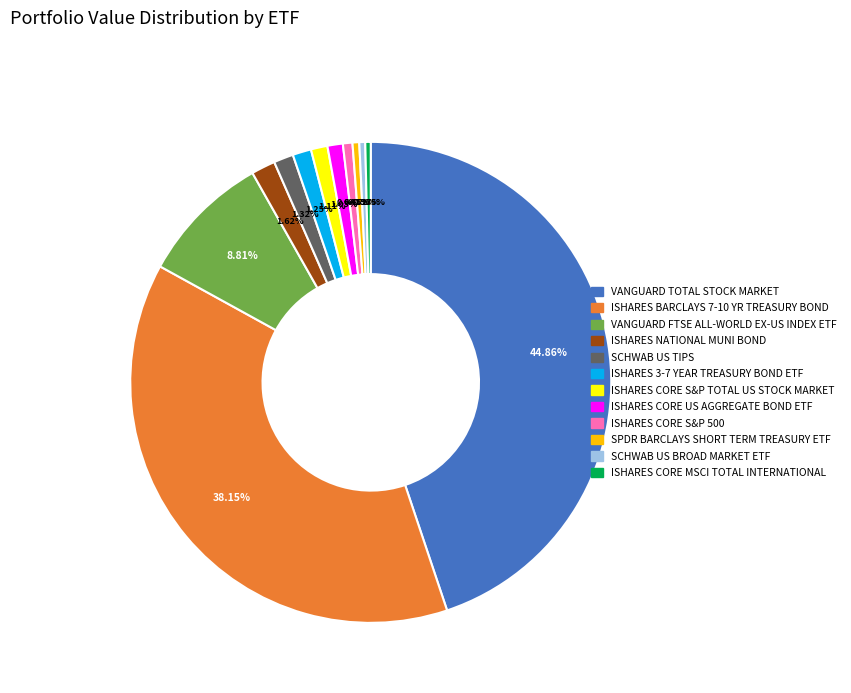

Do ISHARES 3-7 YEAR TREASURY BOND ETF and ISHARES CORE S&P TOTAL US STOCK MARKET together represent more than half of the pie?

No